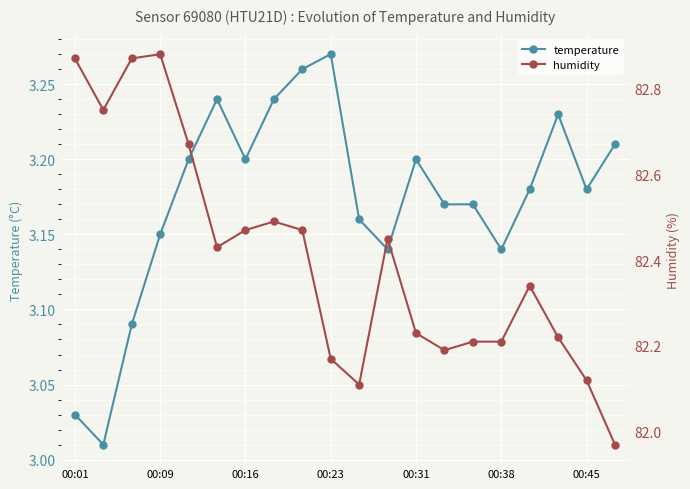

How many values in the humidity series exceed 82?

19